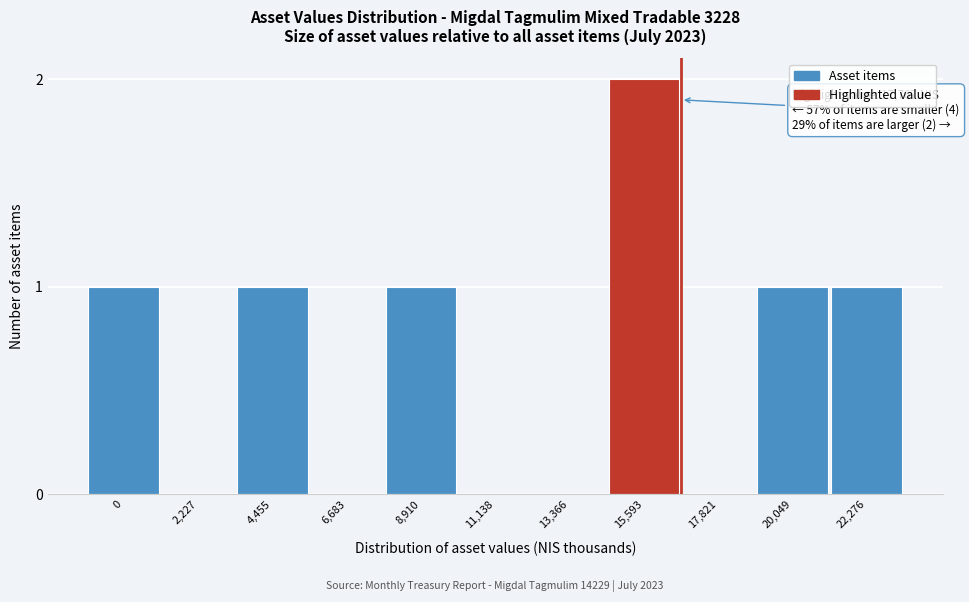

Reading right to left, what are all the values shown in this chart?

22,276=1	20,049=1	17,821=0	15,593=2	13,366=0	11,138=0	8,910=1	6,683=0	4,455=1	2,227=0	0=1